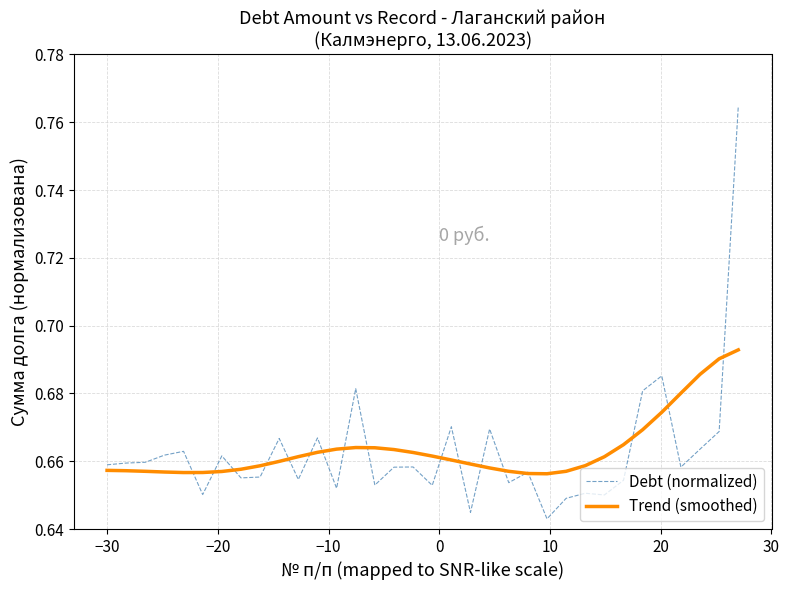

Rank the series by their maximum value, from lowest to highest.

Trend (smoothed), Debt (normalized)